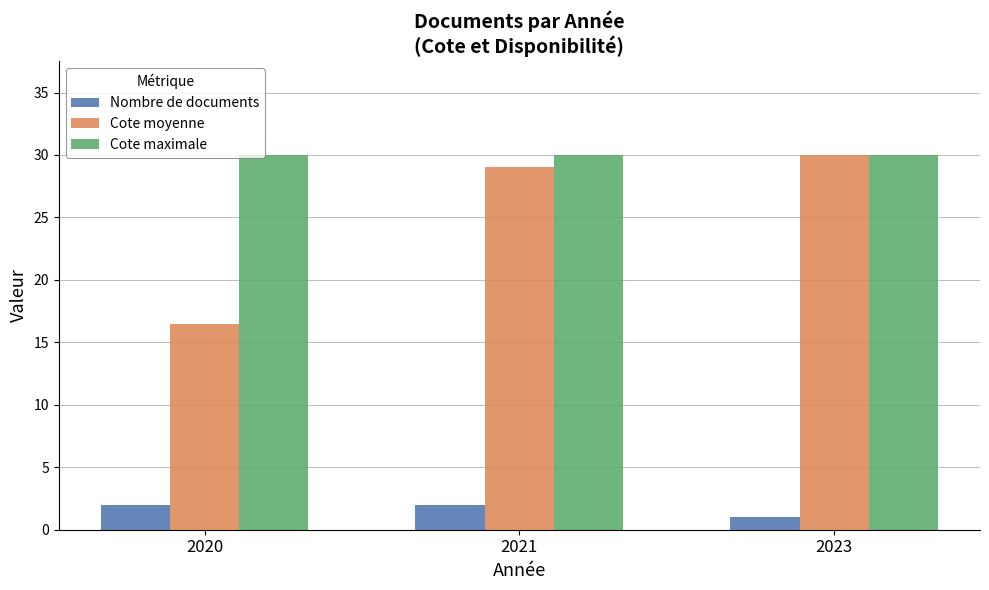

What is the minimum value for Cote maximale?

30.0